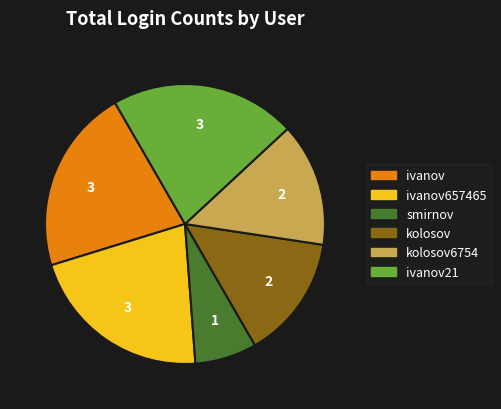

Does kolosov represent more than half of the total?

No